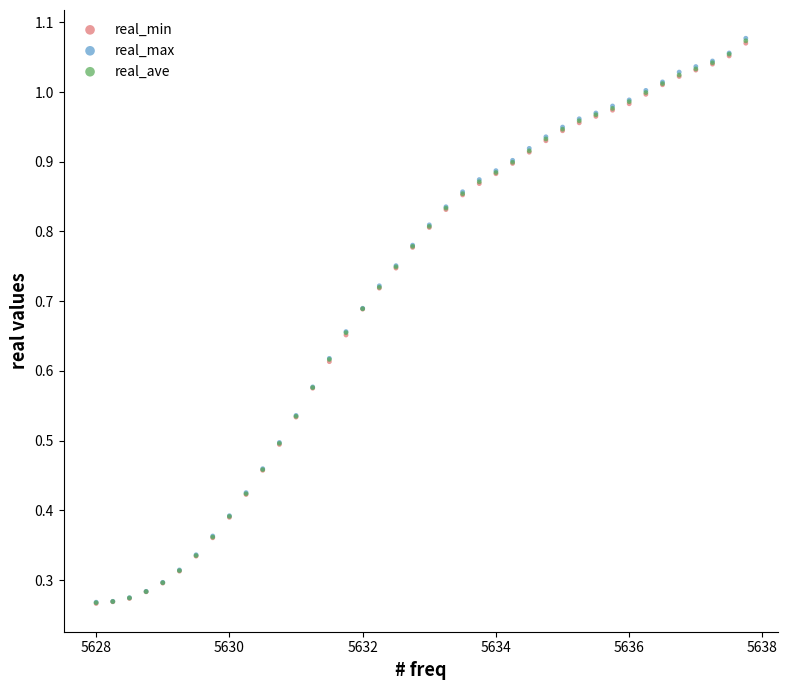

What are all the series names shown in the legend?

real_min, real_max, real_ave